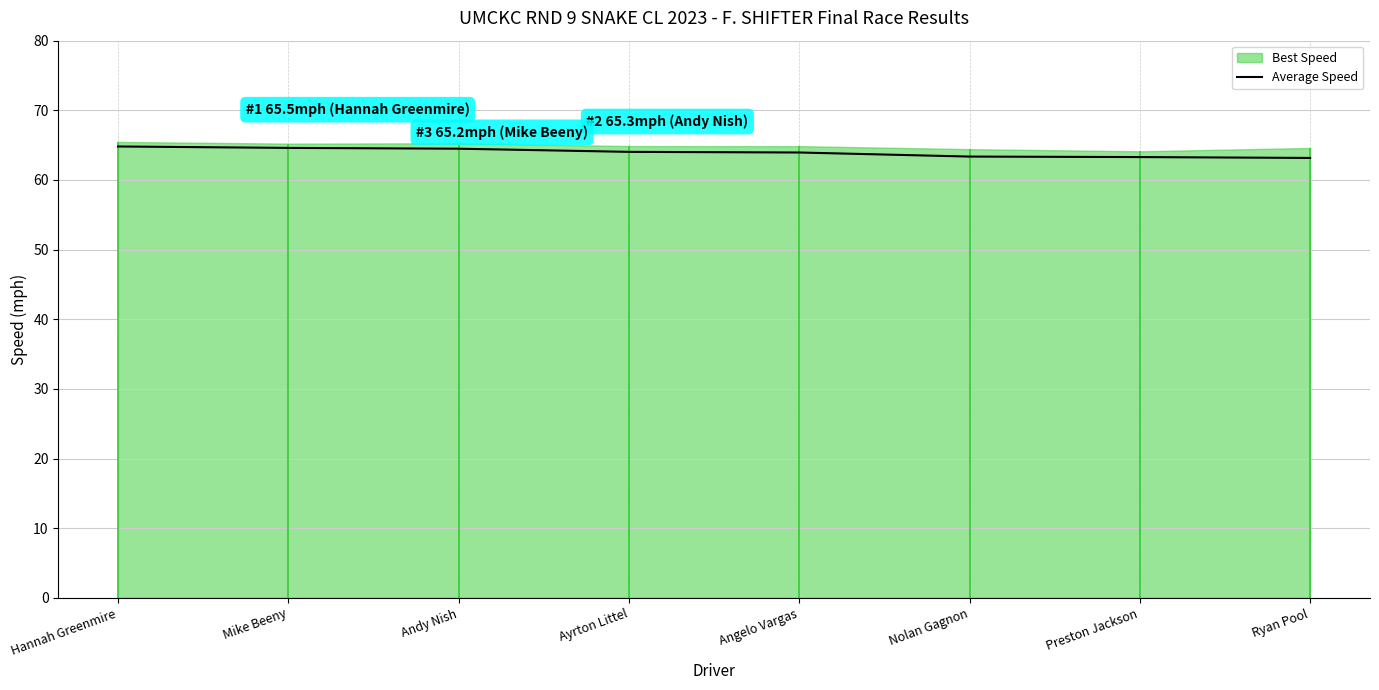

What is the label of the 1st point from the right?

Ryan Pool